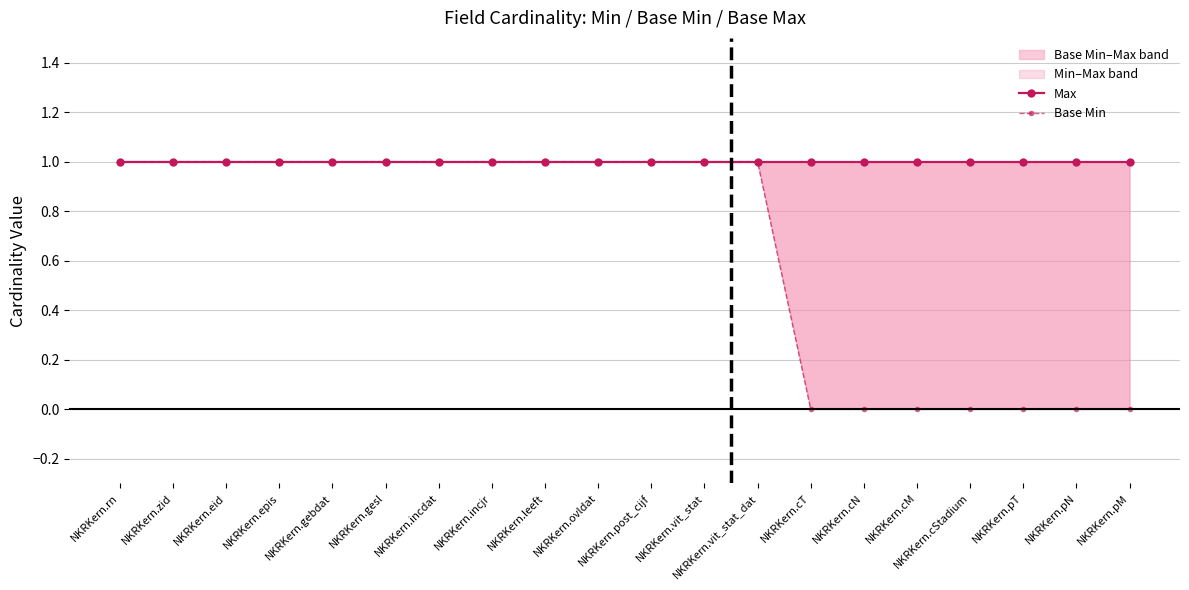

Reading left to right, what are all the values shown in this chart?

Max: 1	1	1	1	1	1	1	1	1	1	1	1	1	1	1	1	1	1	1	1
Base Min: 1	1	1	1	1	1	1	1	1	1	1	1	1	0	0	0	0	0	0	0